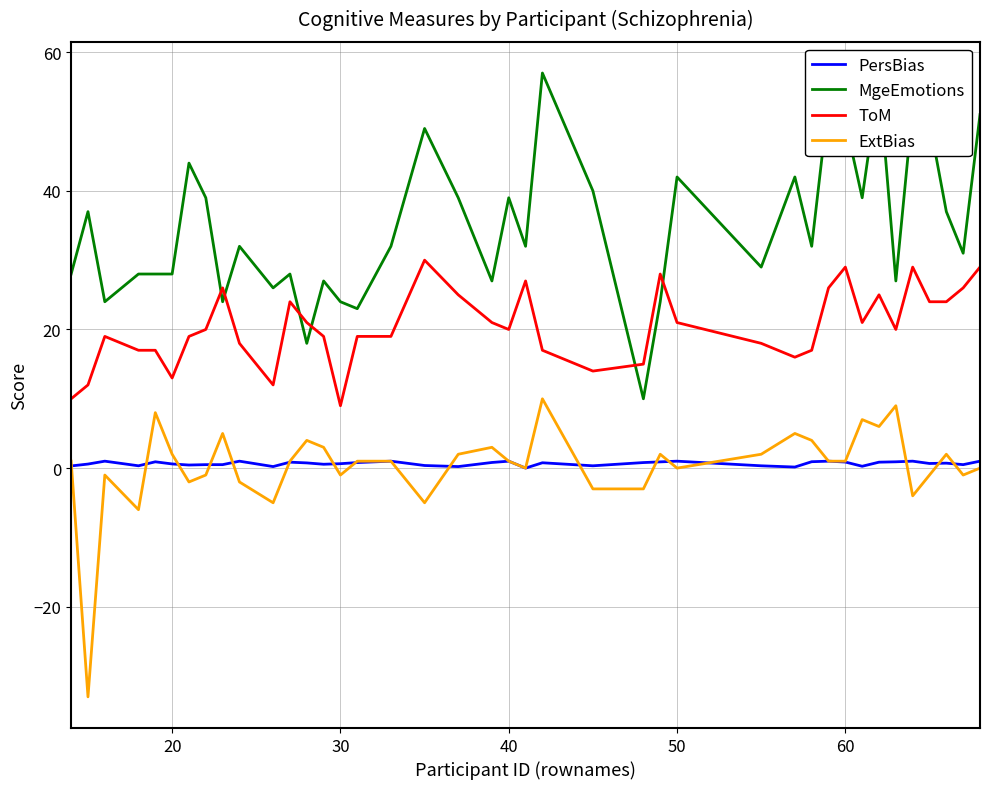

Which series has the largest range (max minus min)?

MgeEmotions